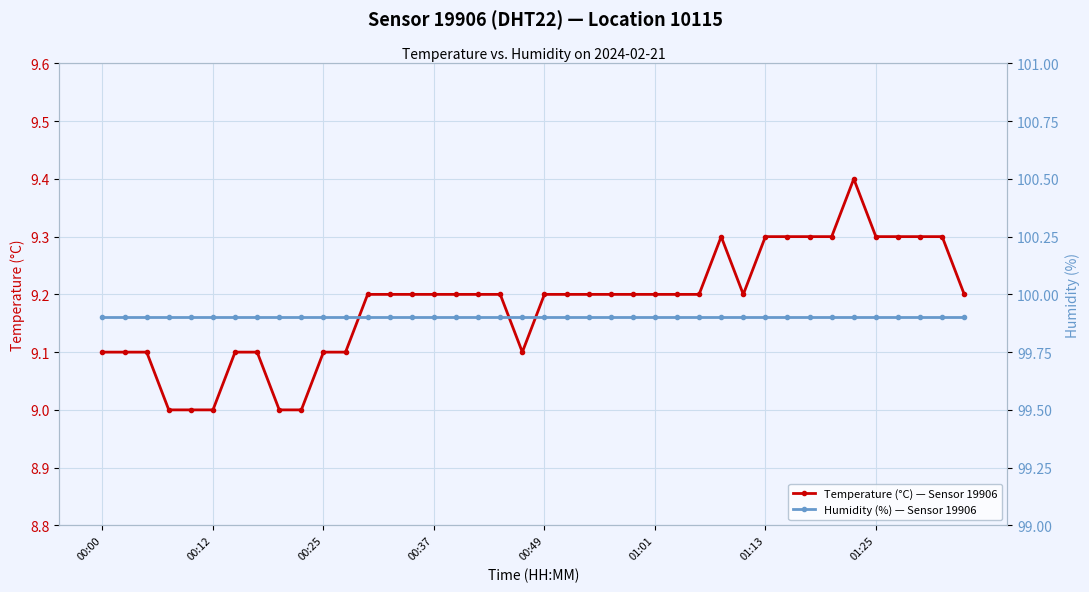

The Temperature (°C) — Sensor 19906 series shows 3.8 at 00:37. True or false?

False